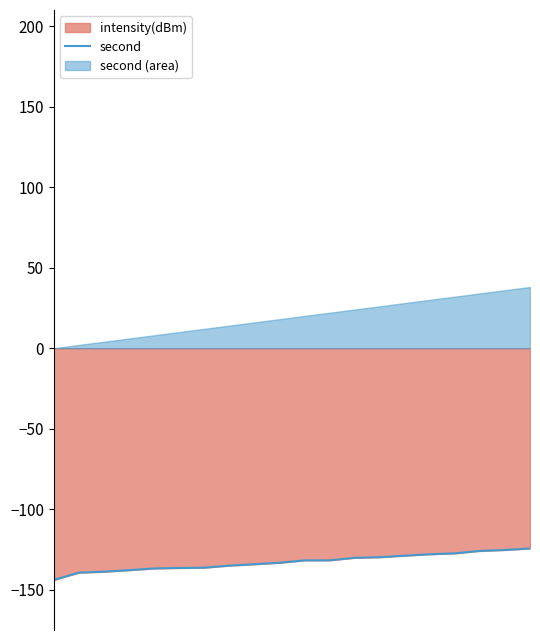

What is the sum of all values?

-2655.3